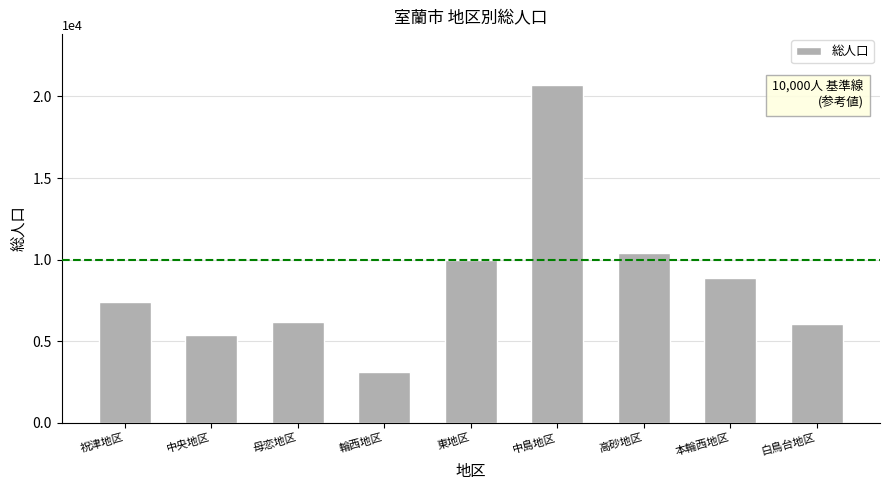

Which has a higher value, 祝津地区 or 中島地区?

中島地区